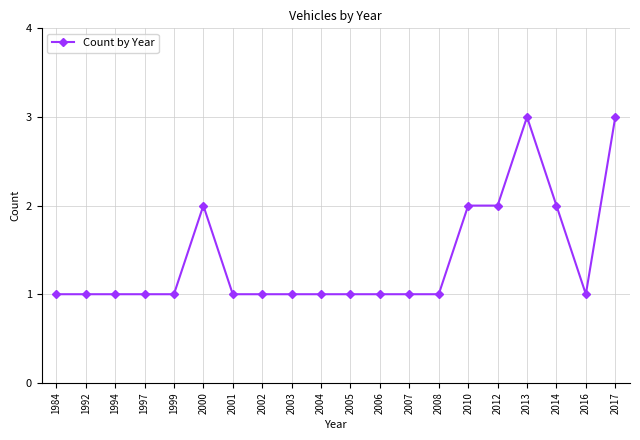

How many categories are shown in the chart?

20